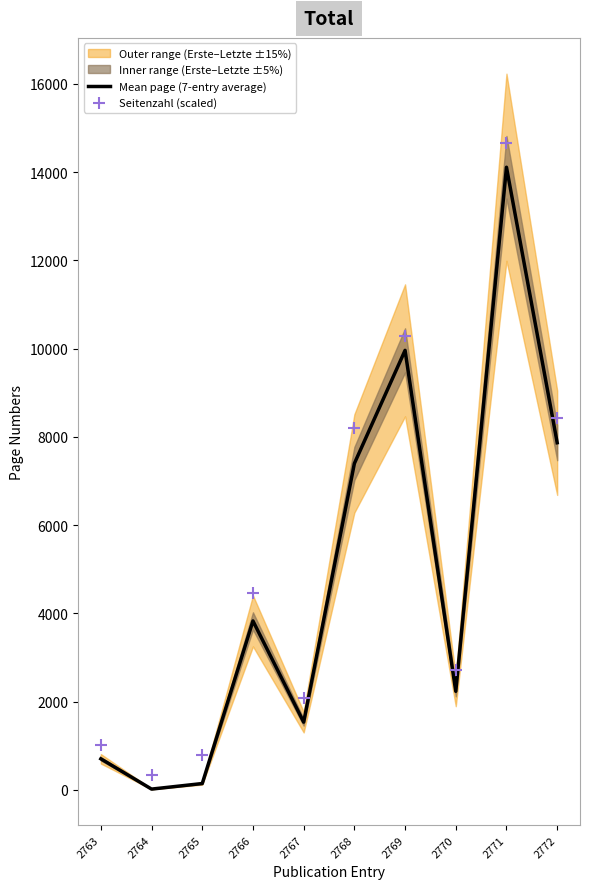

Which series contains the highest Y value?

Seitenzahl (scaled)